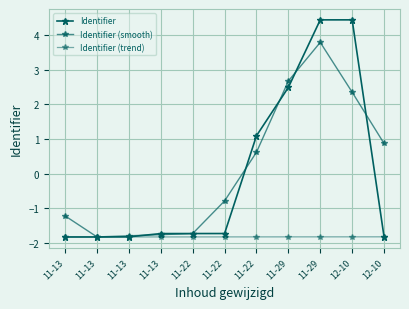

Reading left to right, extract all data points from this chart.

Identifier: 11-13=-1.8	11-13=-1.8	11-13=-1.8	11-13=-1.7	11-22=-1.7	11-22=-1.7	11-22=1.1	11-29=2.5	11-29=4.4	12-10=4.4	12-10=-1.8
Identifier (smooth): 11-13=-1.2	11-13=-1.8	11-13=-1.8	11-13=-1.8	11-22=-1.7	11-22=-0.8	11-22=0.6	11-29=2.7	11-29=3.8	12-10=2.3	12-10=0.9
Identifier (trend): 11-13=-1.8	11-13=-1.8	11-13=-1.8	11-13=-1.8	11-22=-1.8	11-22=-1.8	11-22=-1.8	11-29=-1.8	11-29=-1.8	12-10=-1.8	12-10=-1.8